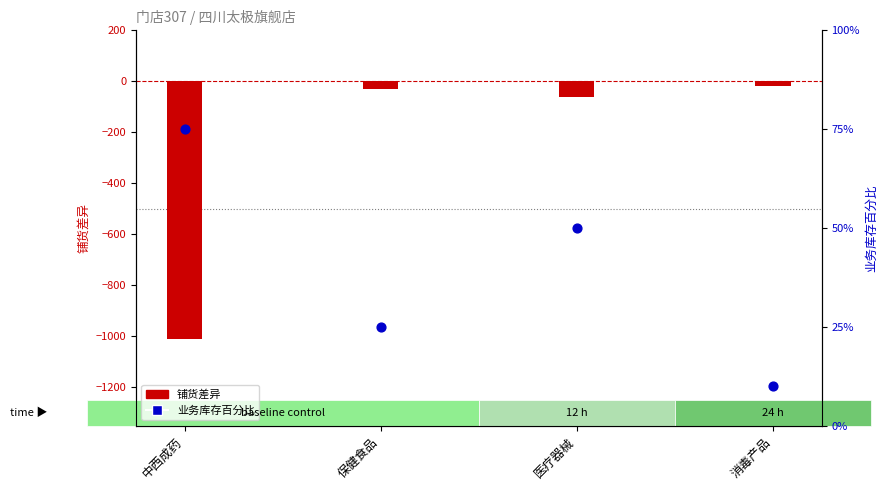

At how many categories does at least one series exceed -168?

4